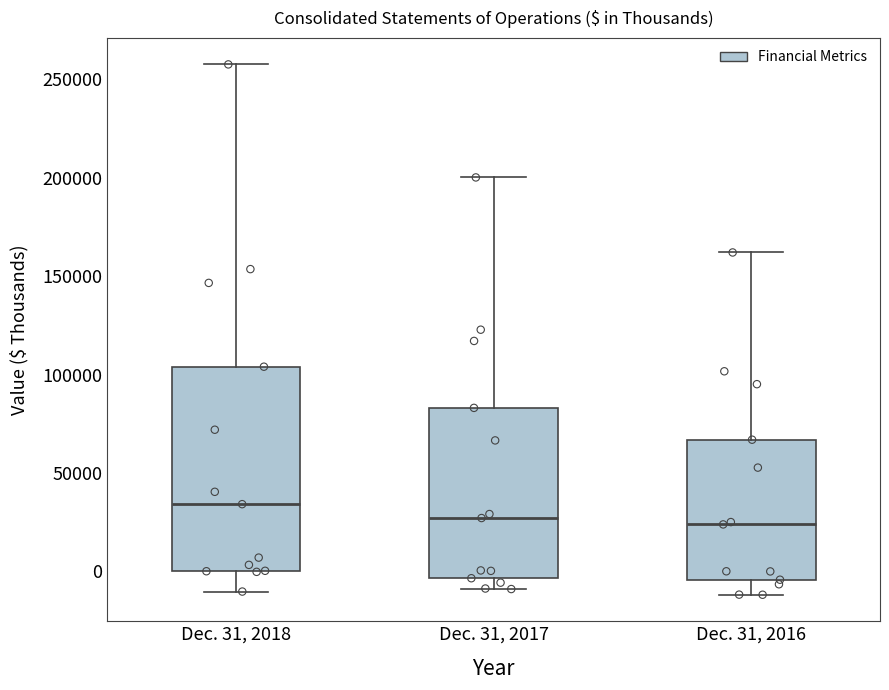

Reading left to right, transcribe this box plot: for each box, give where its median line is, the range the box spans, and where its two whiskers end, as read against the y-axis. The values are not printed on the chart, so give them approximately, as read against the axis.

Dec. 31, 2018: median 35000, box 0 to 105000, whiskers -10000 to 260000
Dec. 31, 2017: median 25000, box -5000 to 85000, whiskers -10000 to 200000
Dec. 31, 2016: median 25000, box -5000 to 65000, whiskers -10000 to 160000